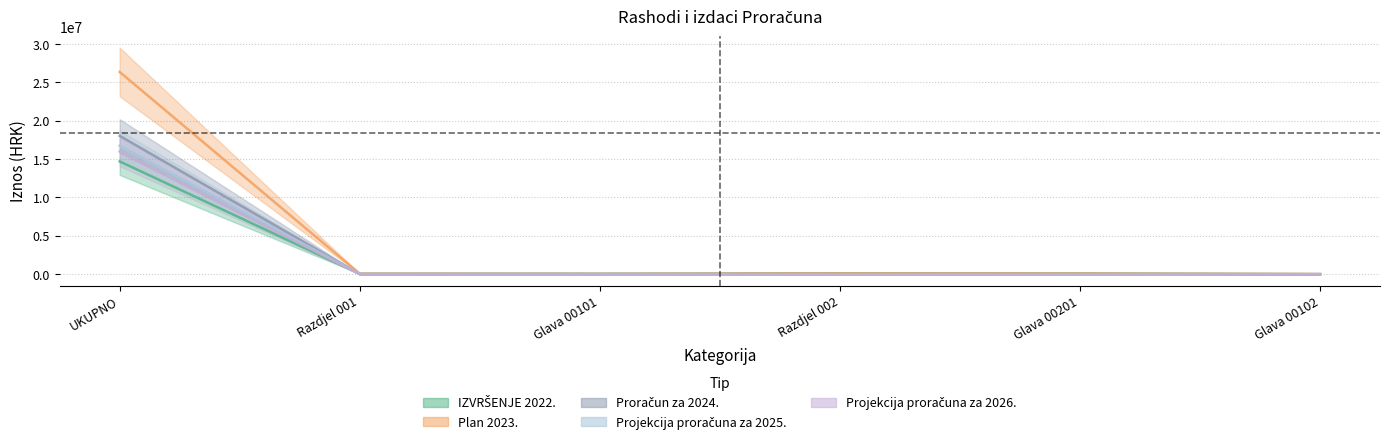

The Proračun za 2024. series shows 15994111.0 at UKUPNO. True or false?

True